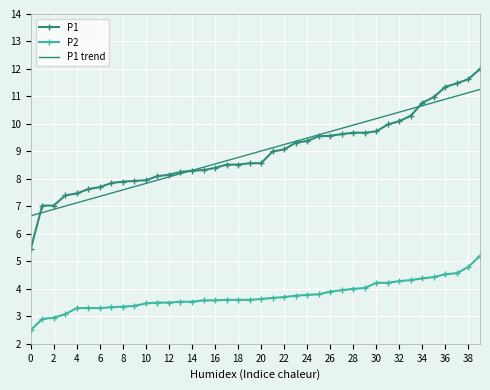

Which series has the largest range (max minus min)?

P1